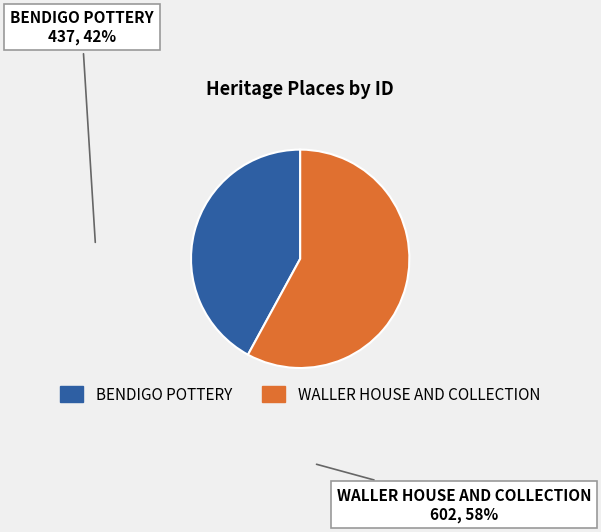

How many slices are in this pie chart?

2